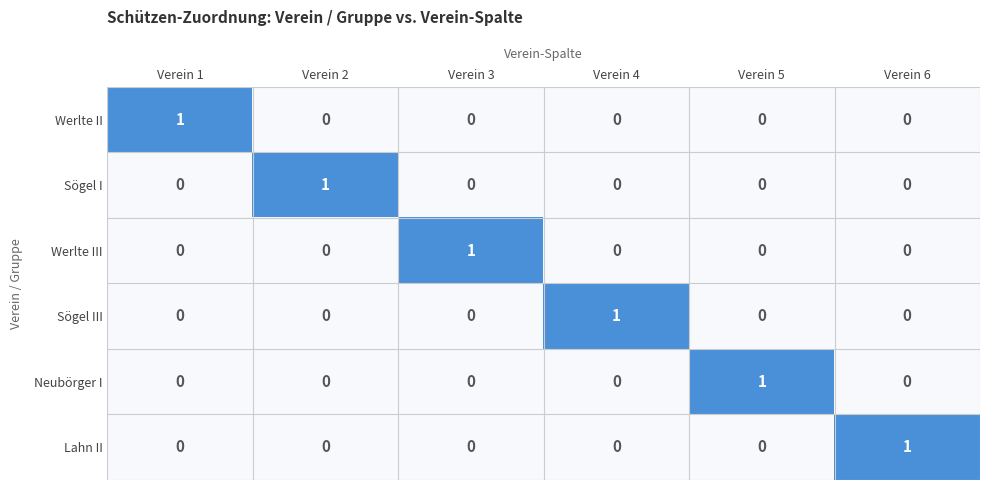

Is it true that Neubörger I equals 0 at Verein 6?

True